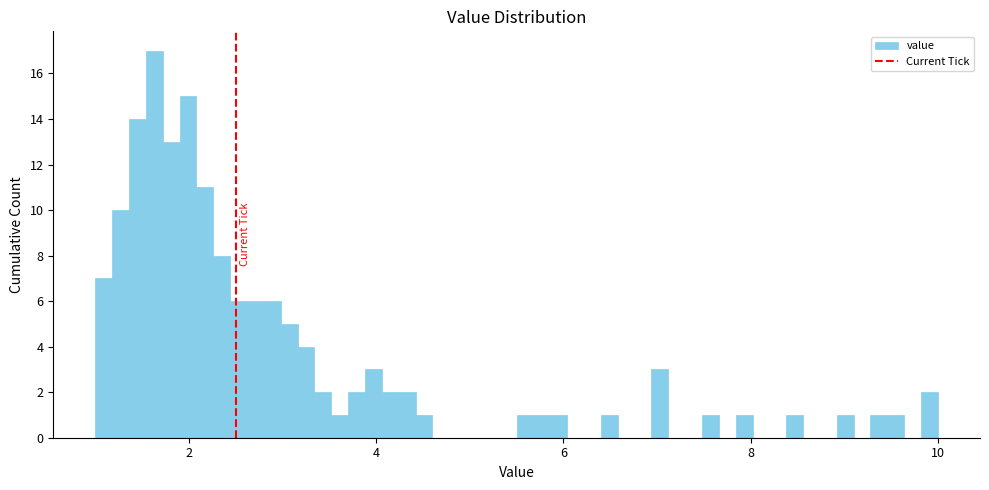

Read against the x-axis, roughly where is the centre of the tallest bar?

1.6